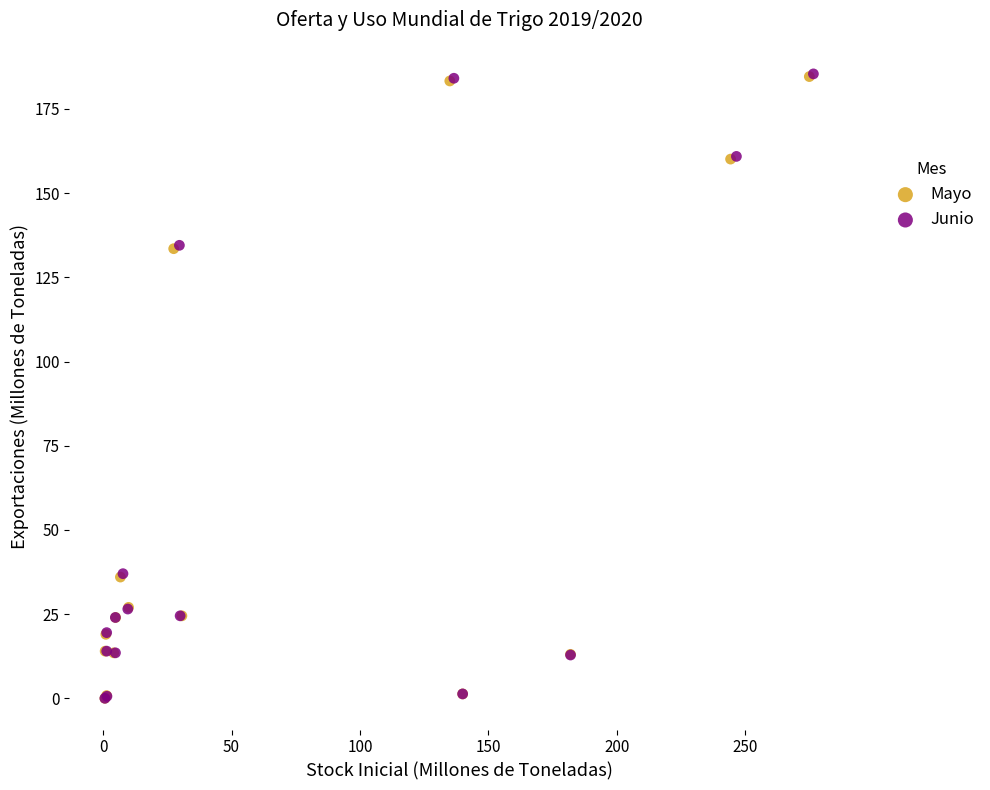

Which series has the largest Y range (max minus min)?

Junio